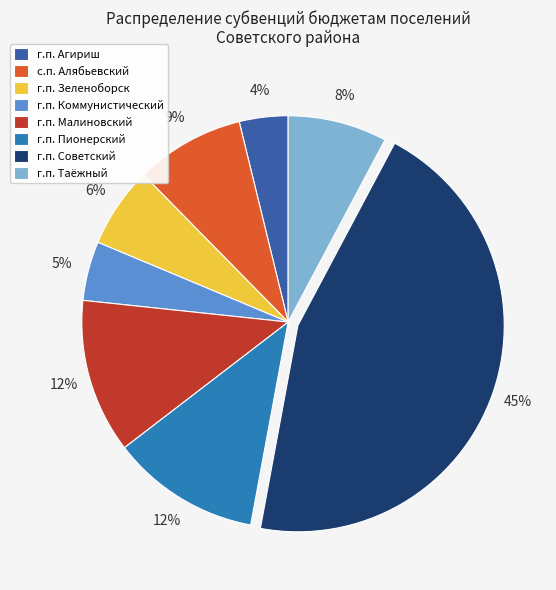

Is the sum of г.п. Таёжный and г.п. Коммунистический greater than half?

No